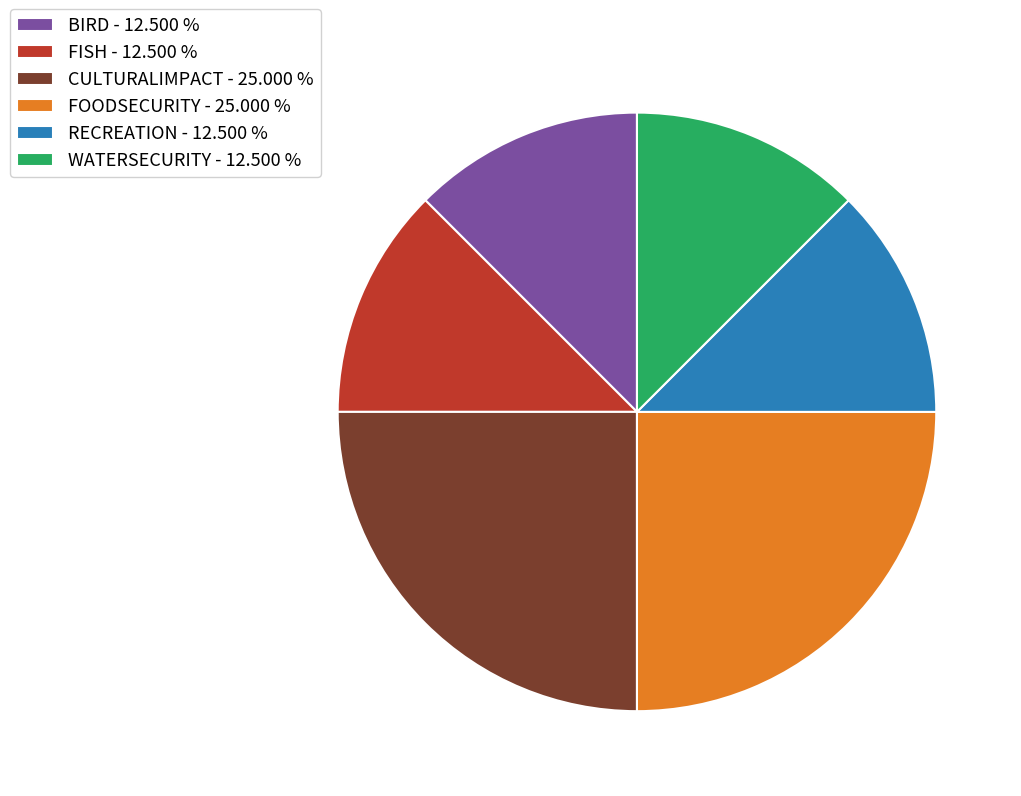

Does any single category account for the majority?

No